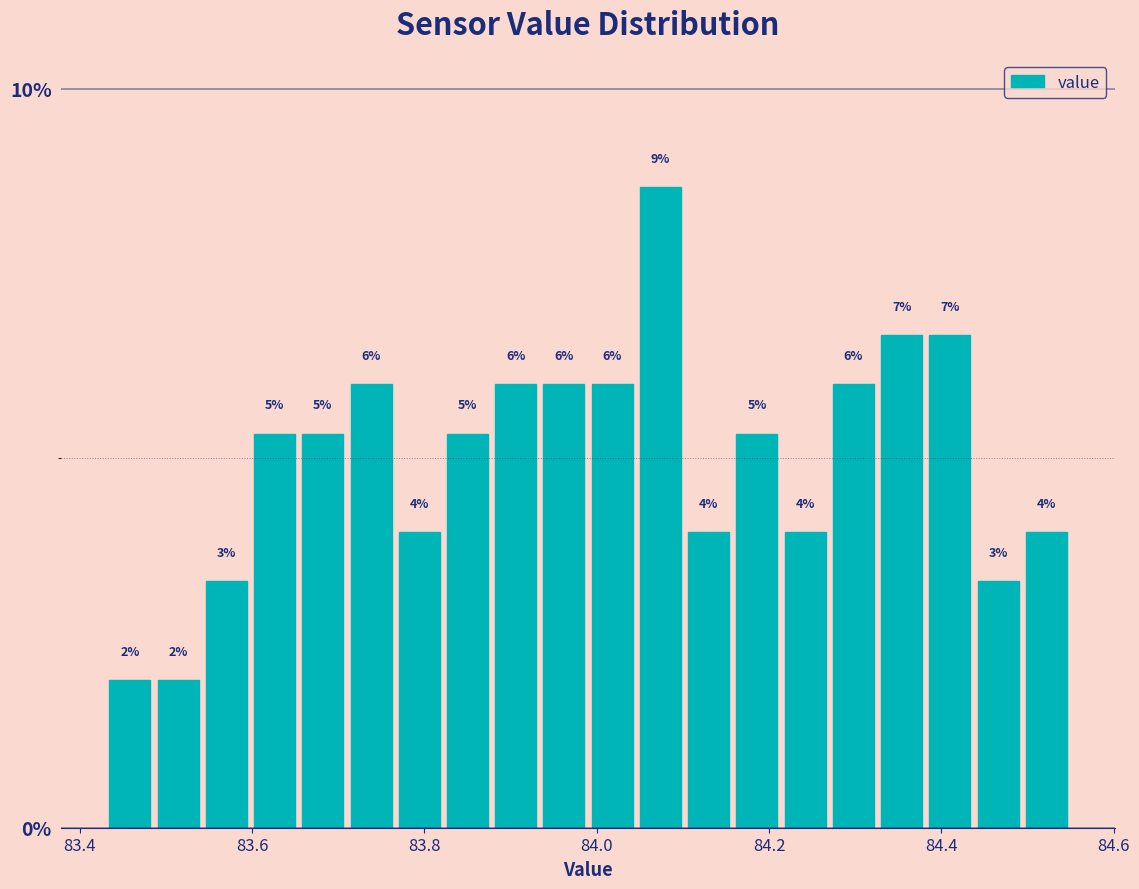

Around what value on the x-axis is the tallest bar? Give the approximate position of its centre, as read against the axis.

84.08